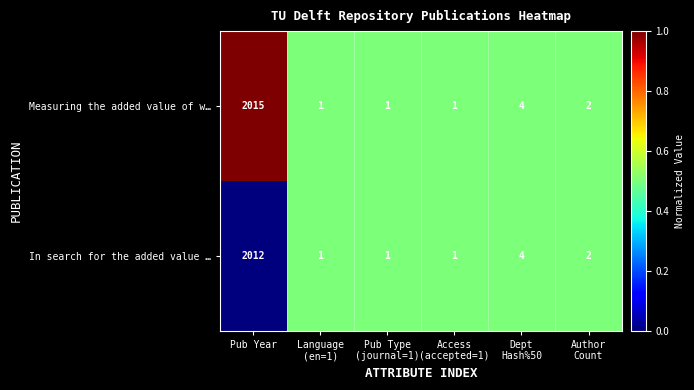

Reading left to right, what are all the values shown in this chart?

Measuring the added value of w…: 2015	1	1	1	13	2
In search for the added value …: 2012	1	1	1	13	2